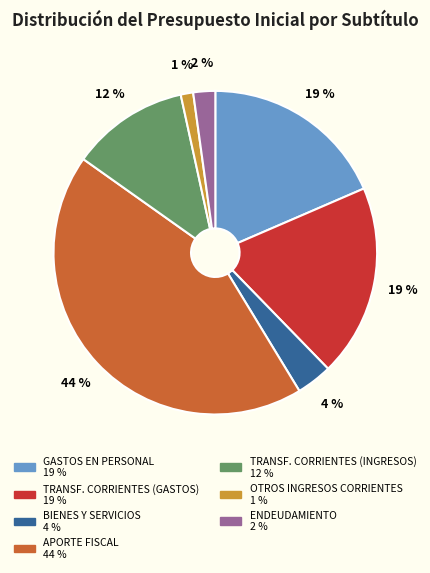

Is there any slice that represents more than half of the pie?

No